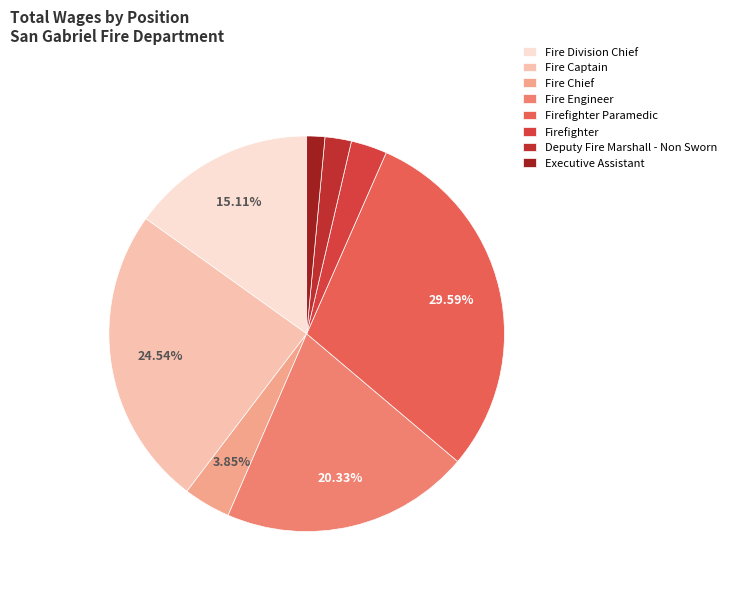

What is the total percentage of Fire Engineer and Fire Captain?

44.9%